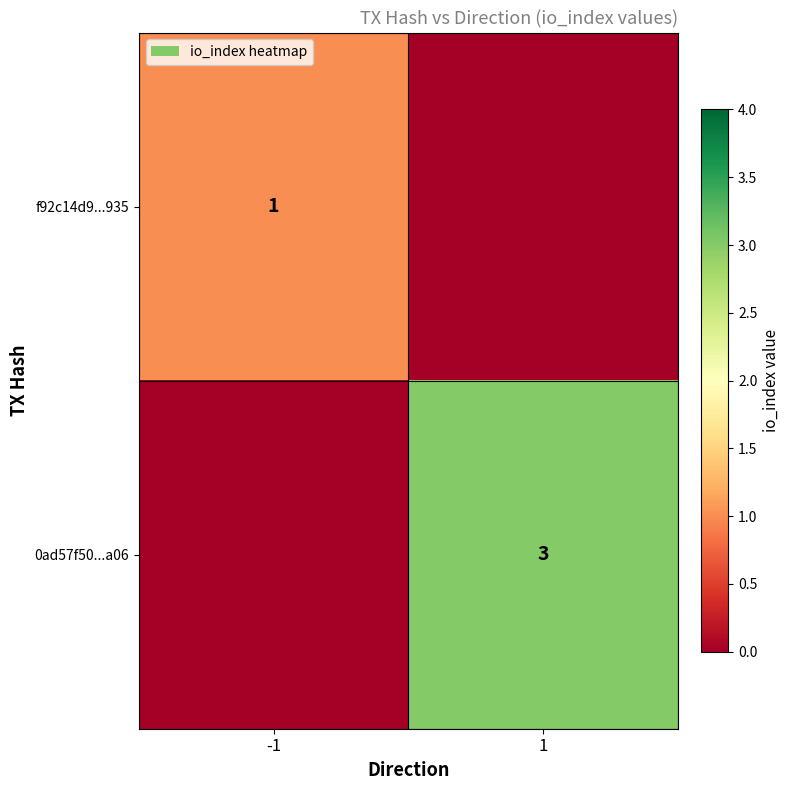

True or false: 0ad57f50...a06 has a value of 3 at 1.

True